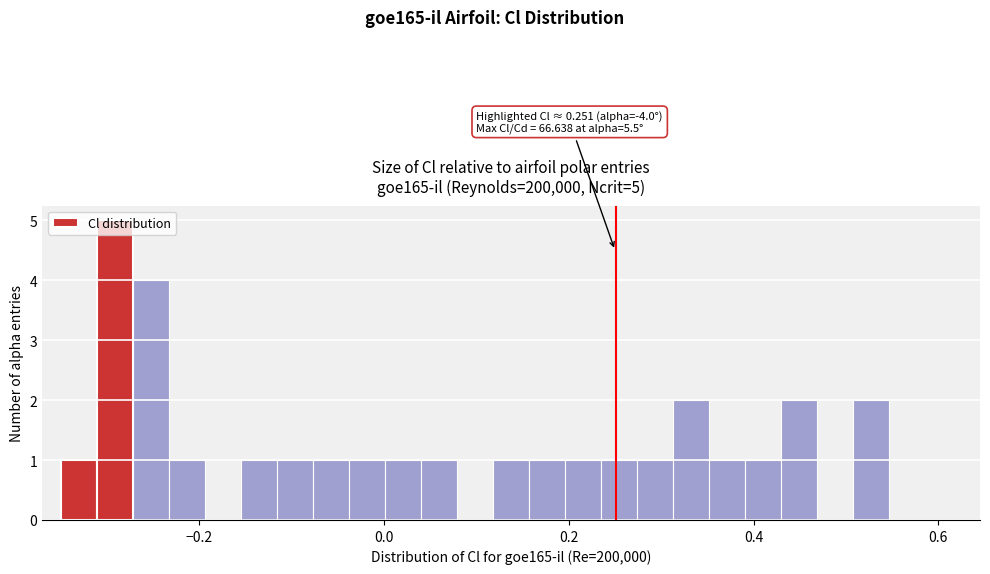

Around what value on the x-axis is the tallest bar? Give the approximate position of its centre, as read against the axis.

-0.30